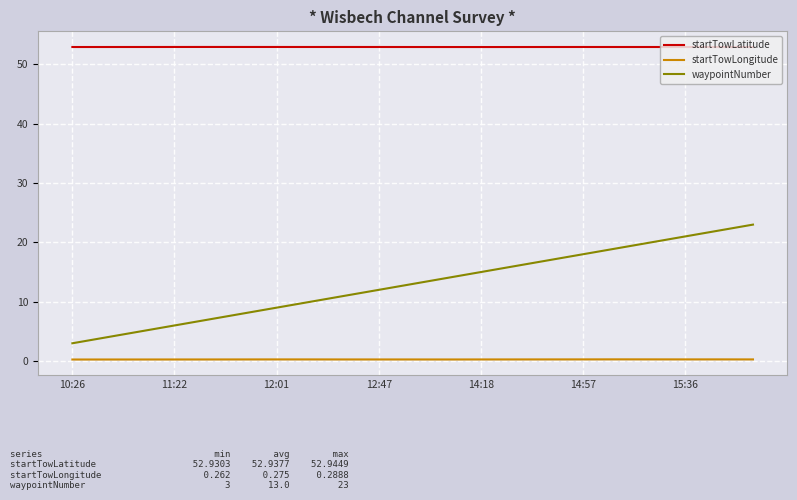

Which series has the largest total across all categories?

startTowLatitude